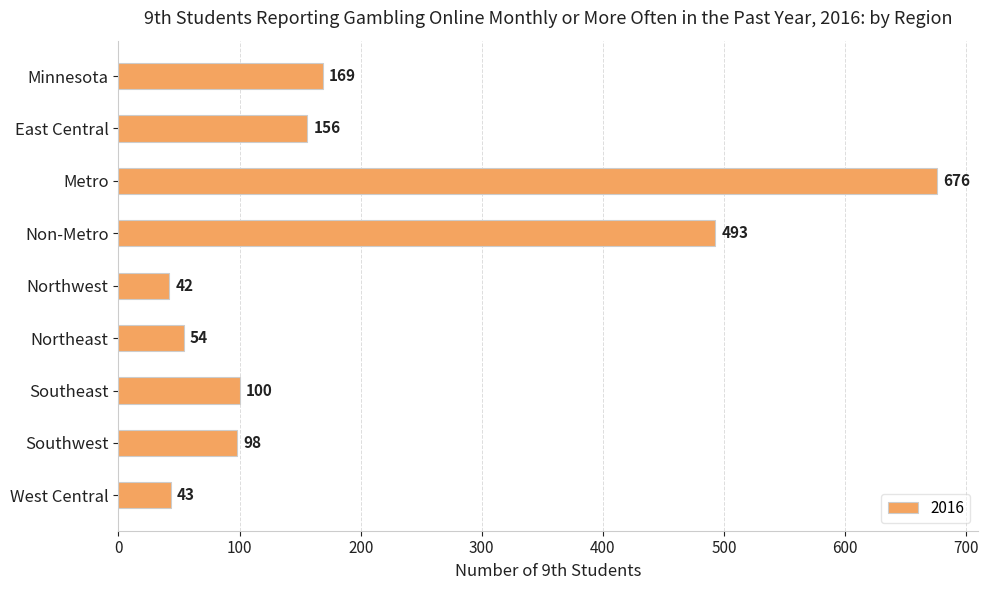

What is the label of the 9th bar from the top?

West Central